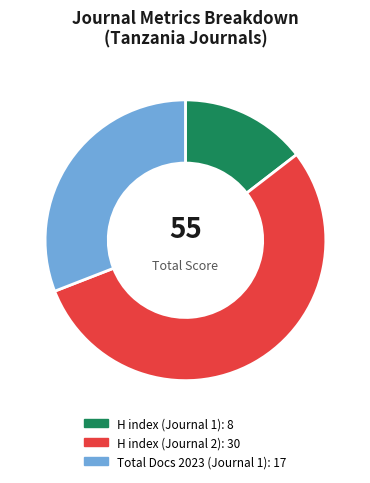

Does any single category account for the majority?

Yes